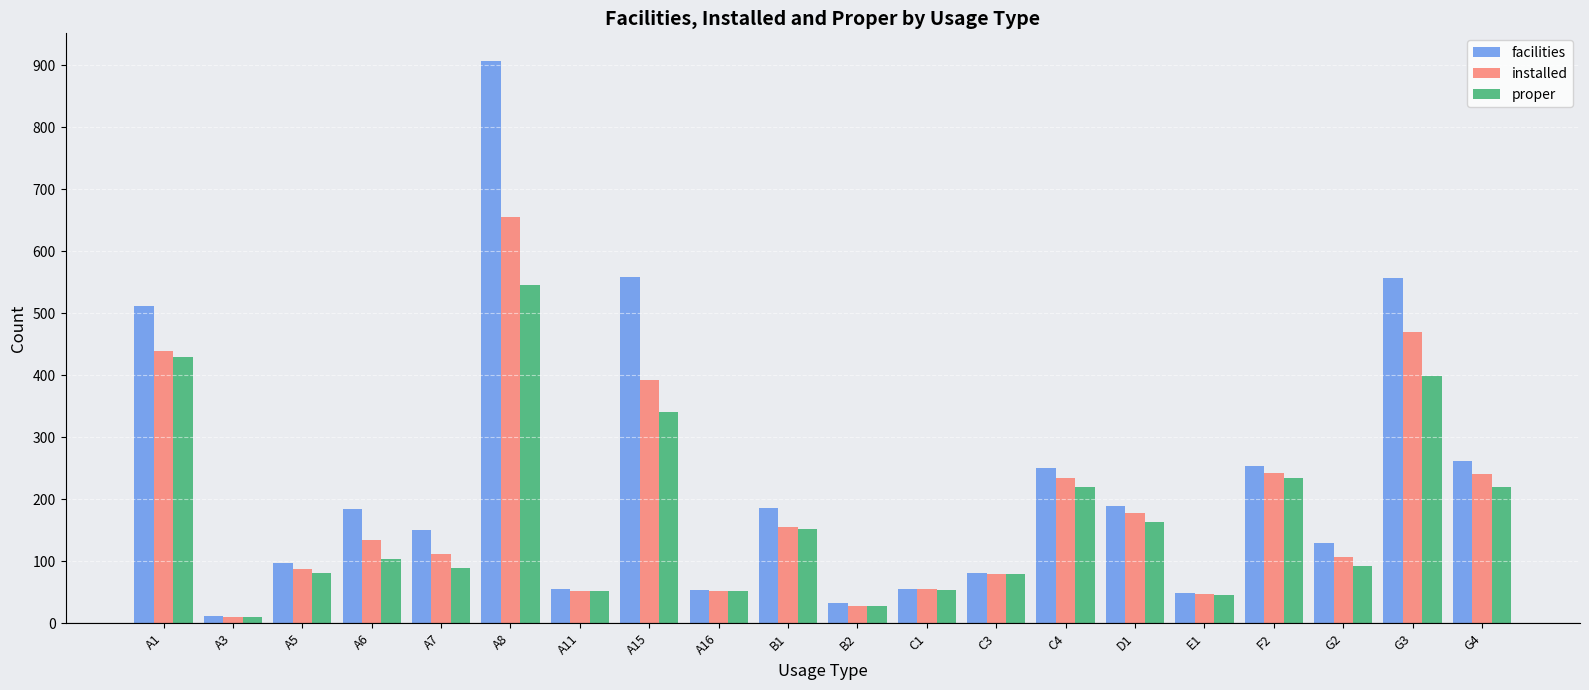

Where is facilities nearest to the value 459?

A1